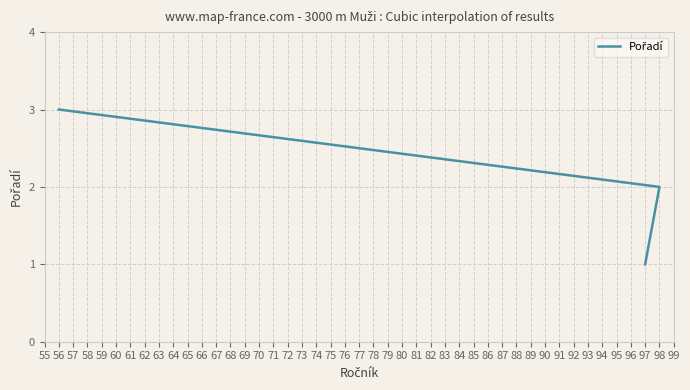

What is the value of the 2nd point from the left?

2